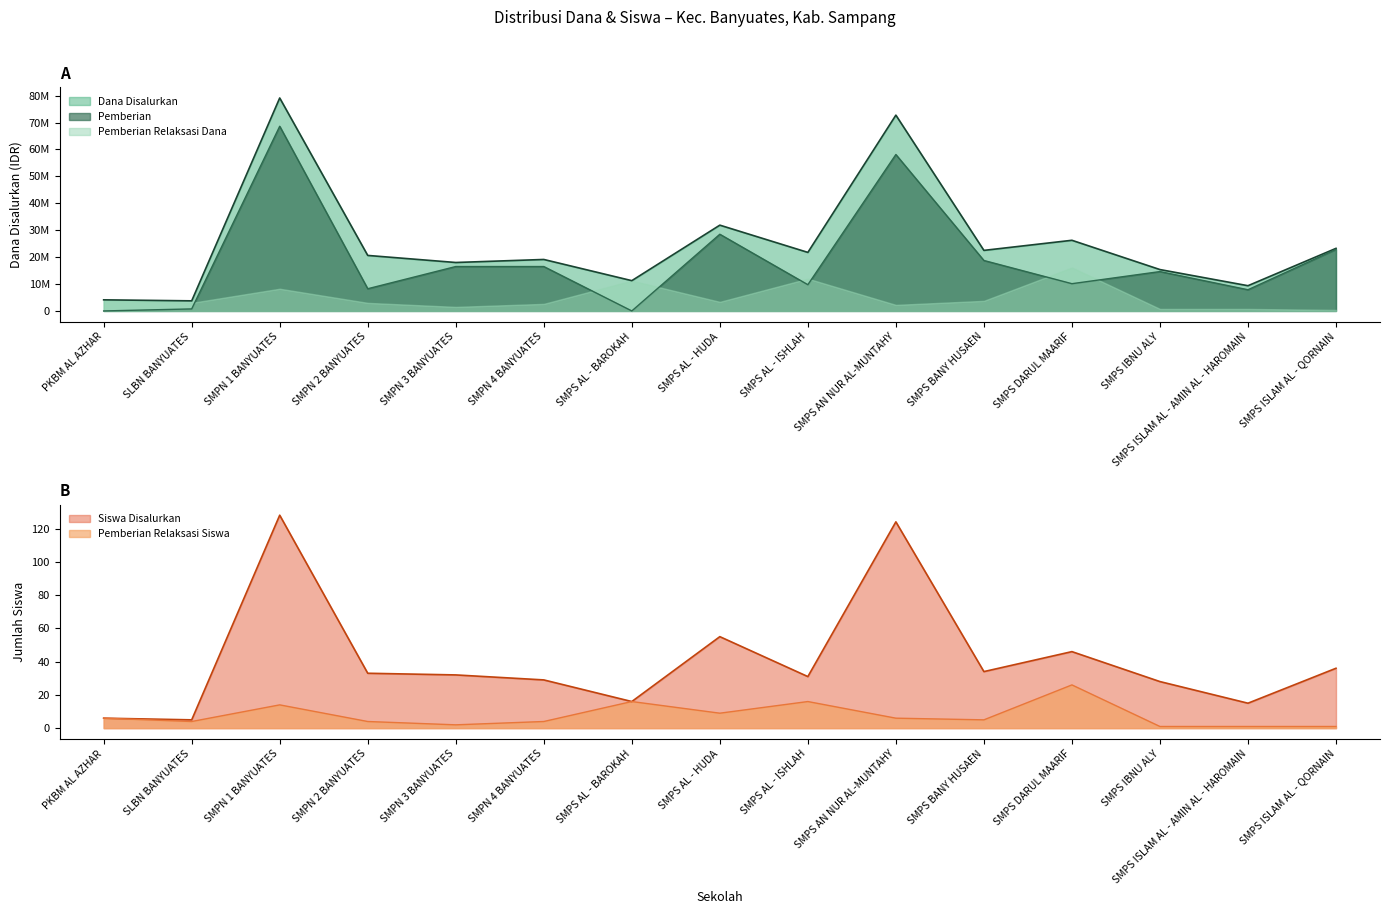

Is the value of Pemberian at SMPS ISLAM AL - AMIN AL - HAROMAIN greater than the value of Pemberian Relaksasi Siswa at SMPS AN NUR AL-MUNTAHY?

Yes